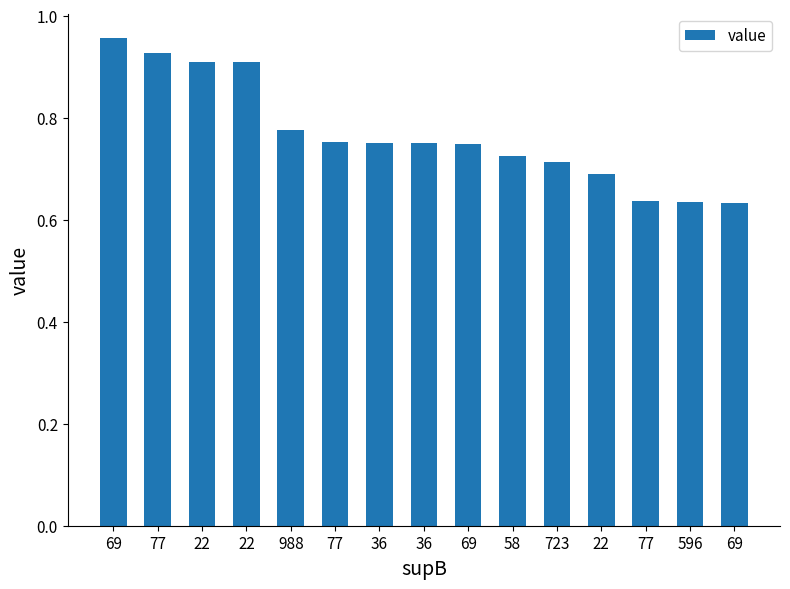

What is the value of the 13th bar from the left?

0.9